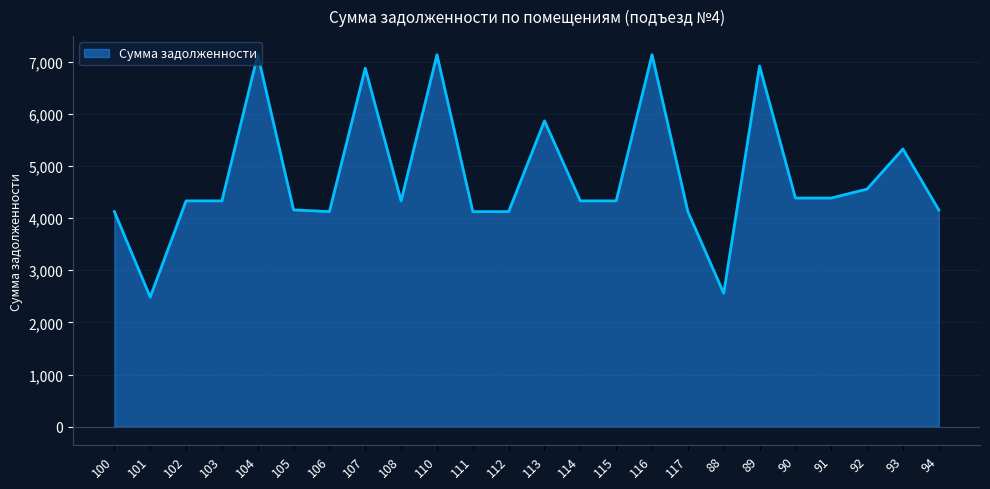

What is the greatest value displayed?

7133.6